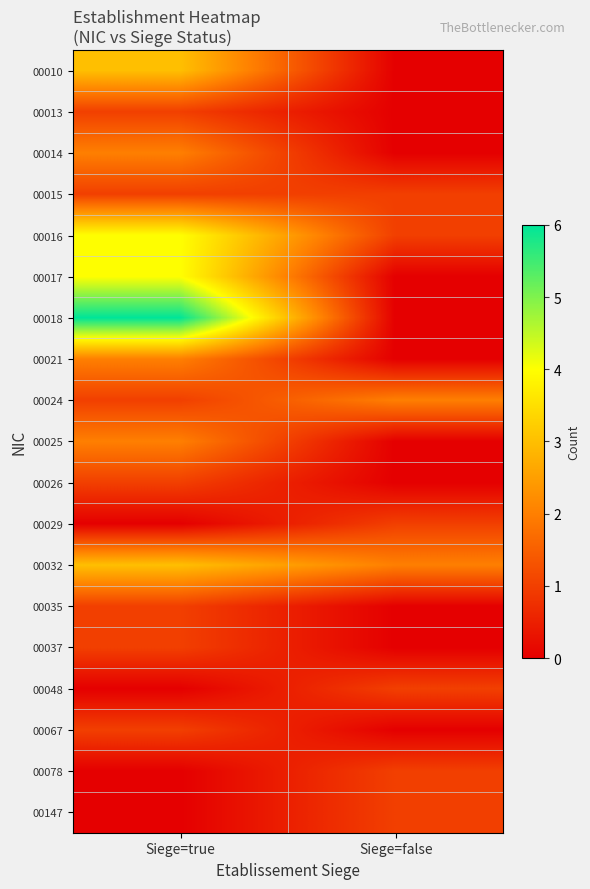

Which series has the largest total across all categories?

00018